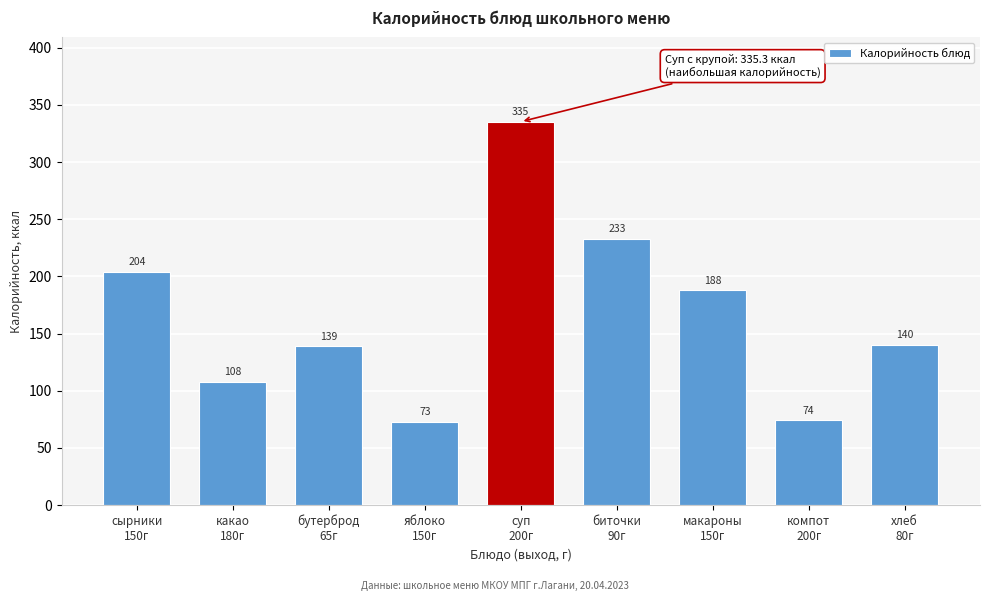

What is the greatest value displayed?

335.3